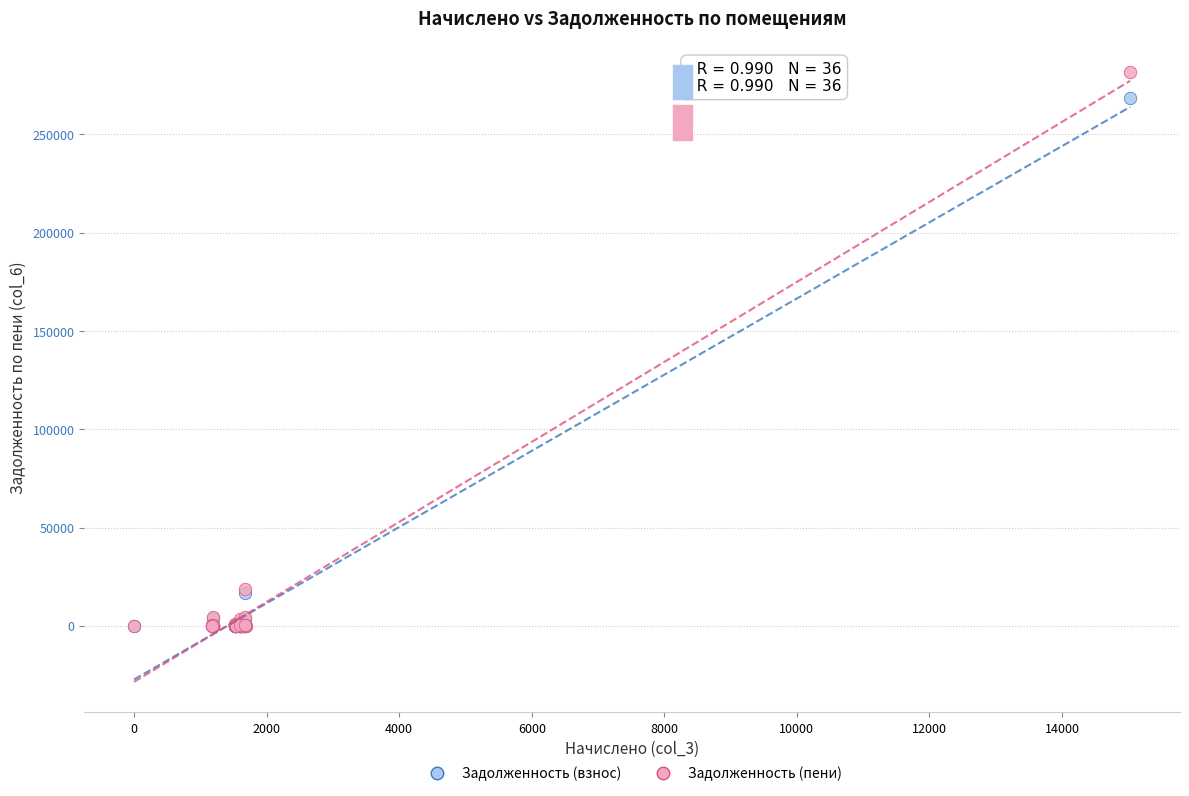

What are all the series names shown in the legend?

Задолженность (взнос), Задолженность (пени)